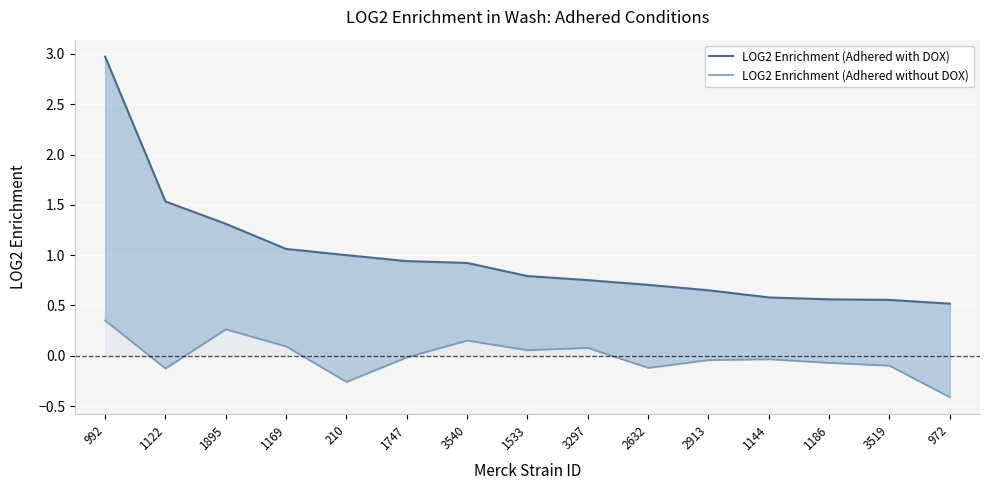

How many data points does each series have?

15